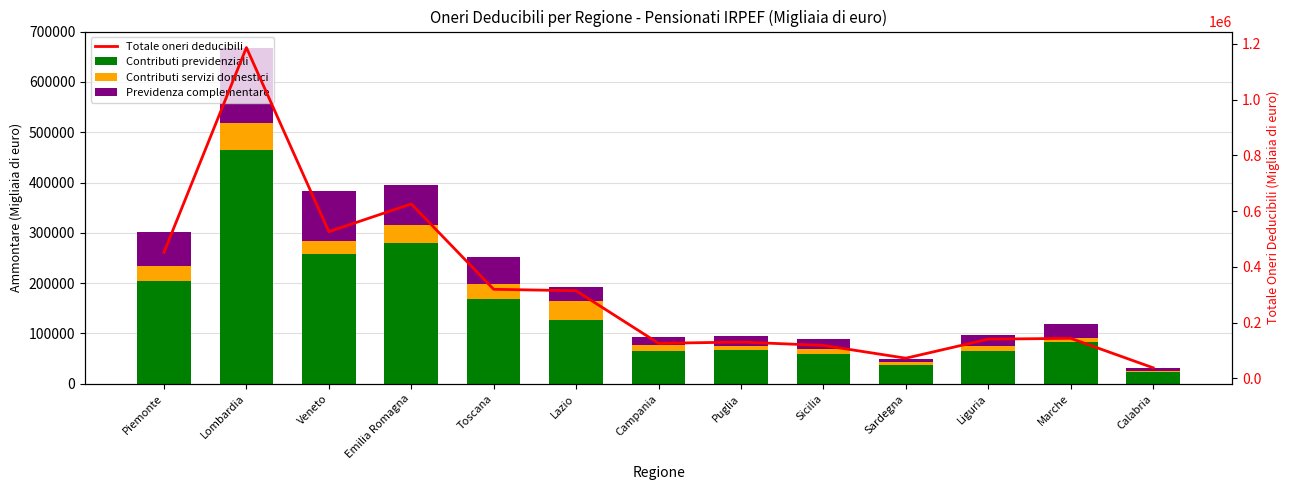

What is the difference between the highest and lowest values at Lazio?

285770